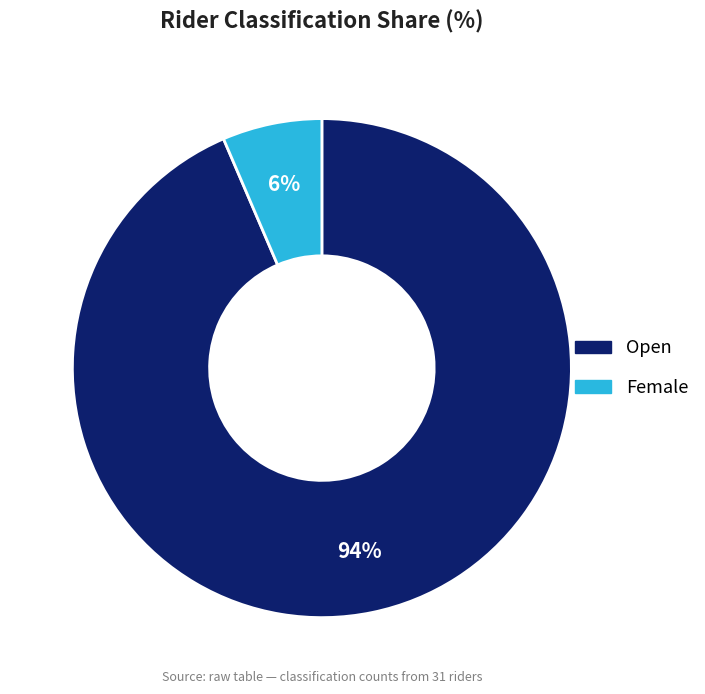

Which slice is the largest?

Open